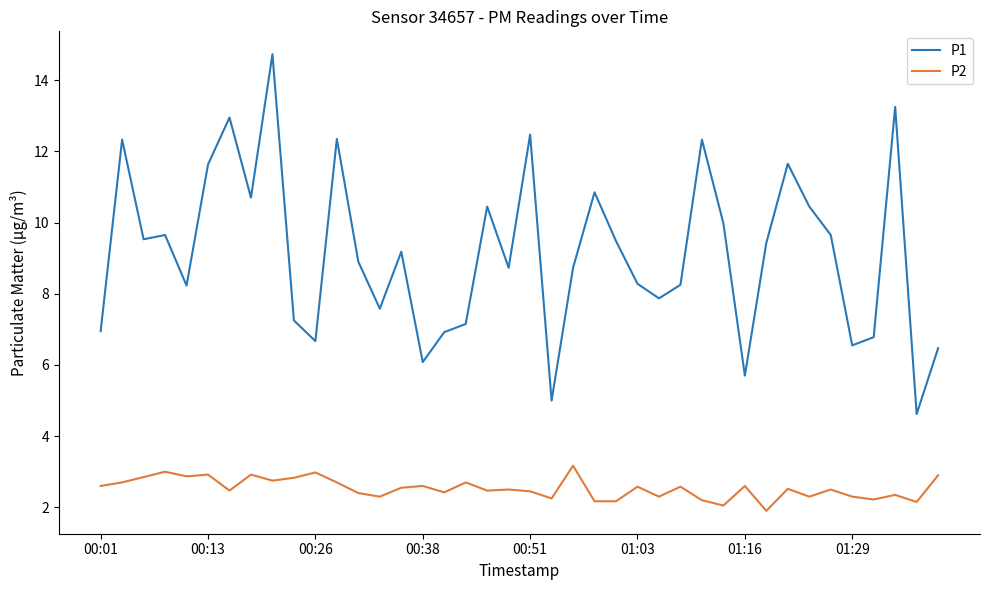

What are all the series names shown in the legend?

P1, P2